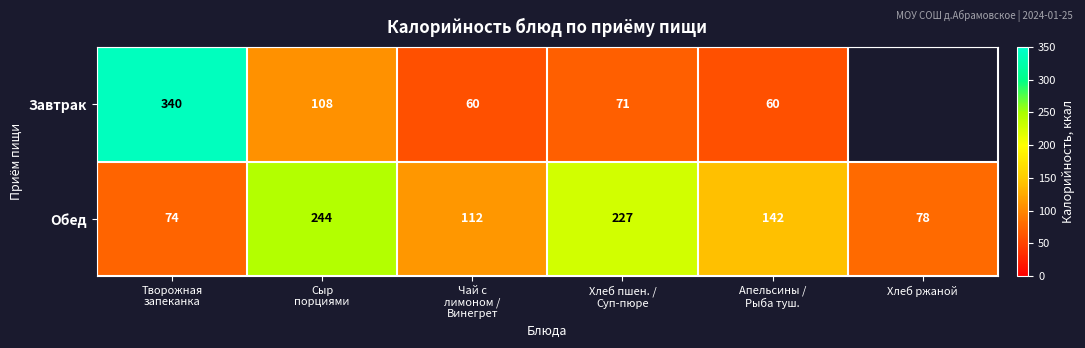

What is the difference between the second highest and minimum values in the Обед series?

153